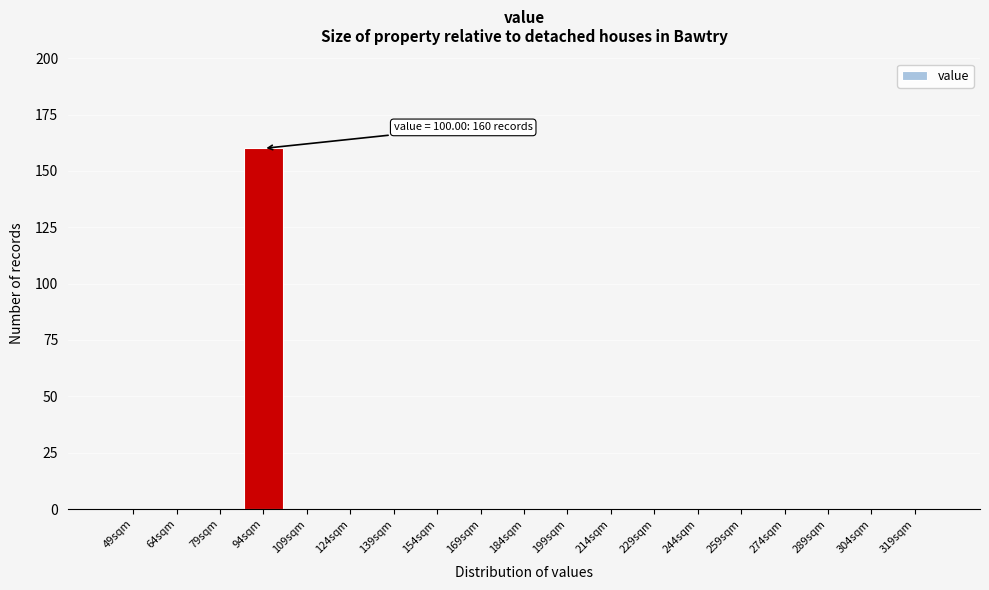

Reading right to left, transcribe all the data shown in this chart.

319sqm=0	304sqm=0	289sqm=0	274sqm=0	259sqm=0	244sqm=0	229sqm=0	214sqm=0	199sqm=0	184sqm=0	169sqm=0	154sqm=0	139sqm=0	124sqm=0	109sqm=0	94sqm=160	79sqm=0	64sqm=0	49sqm=0